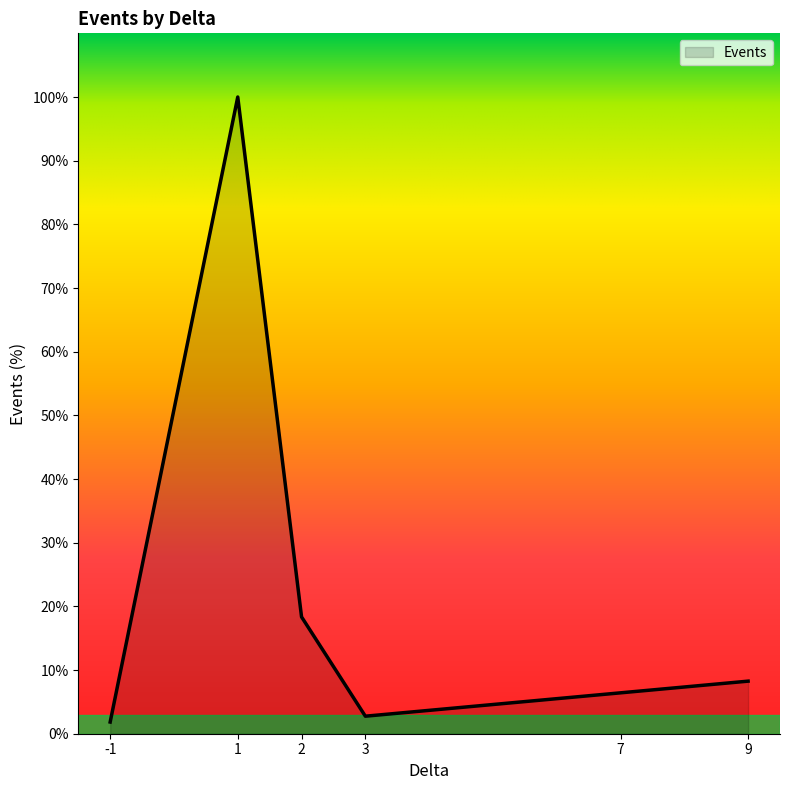

What is the average value?

22.9